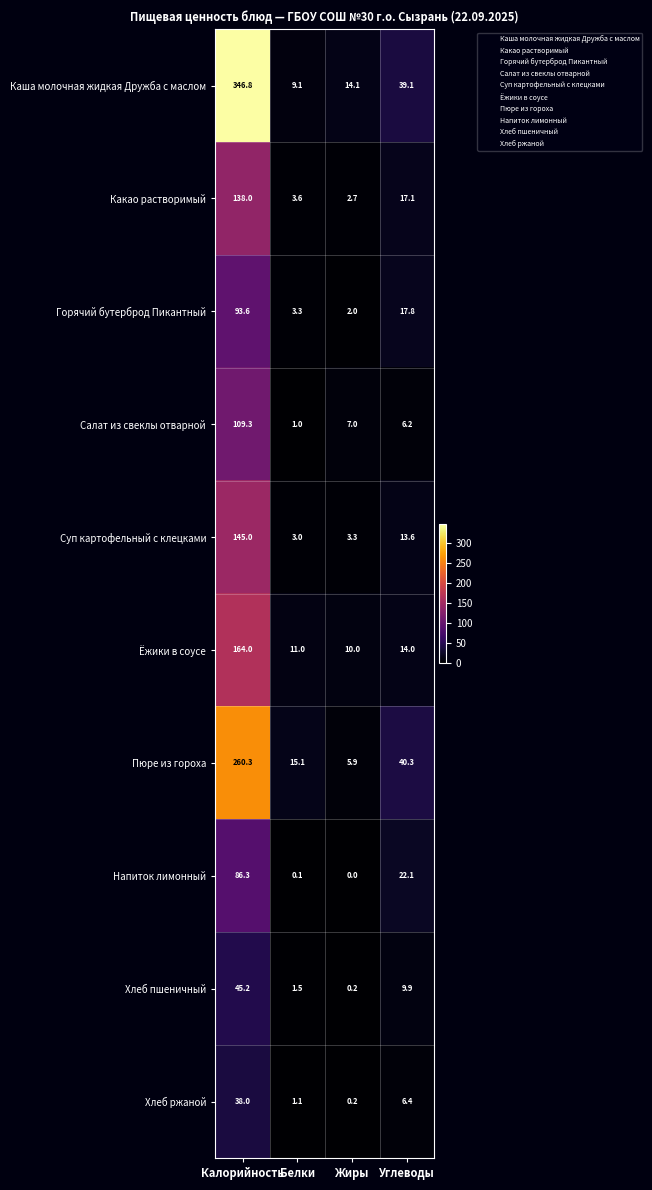

At which category is the sum across all series the highest?

Калорийность